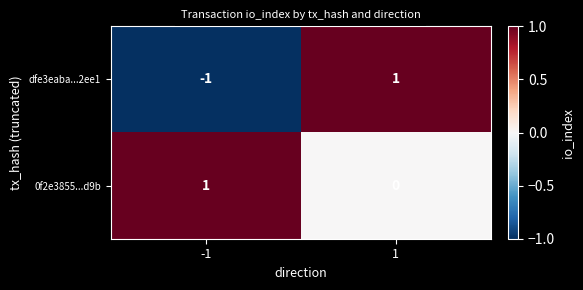

What is the total value across all series at 1?

1